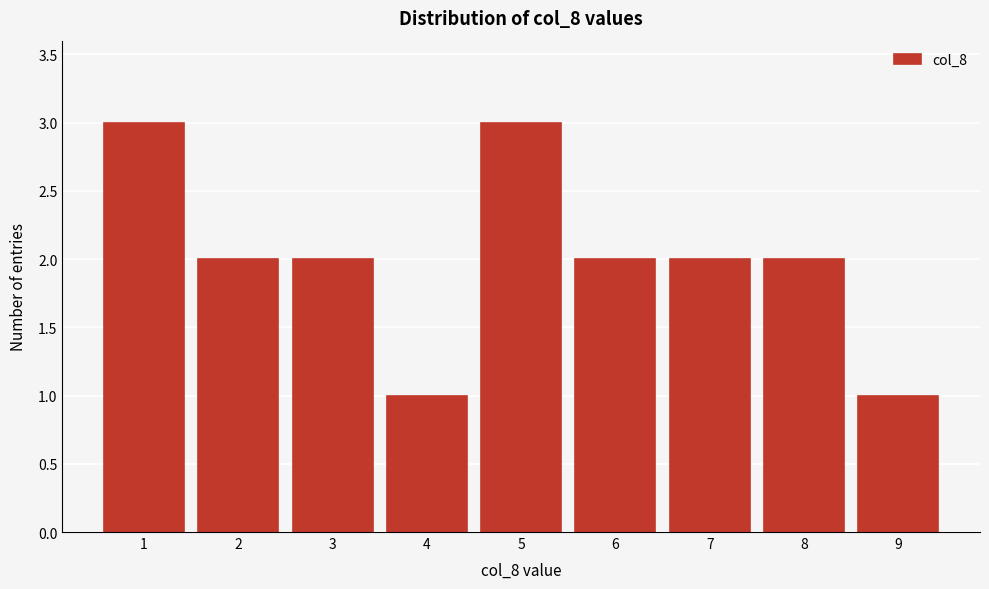

How tall is the bar that spans 7.5 to 8.5 on the x-axis? The values are not printed on the chart, so give them approximately, as read against the axis.

2